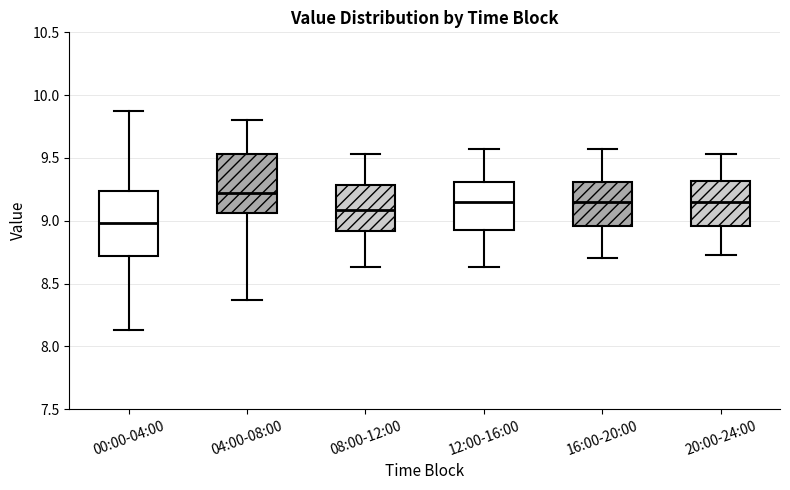

Reading left to right, transcribe this box plot: for each box, give where its median line is, the range the box spans, and where its two whiskers end, as read against the y-axis. The values are not printed on the chart, so give them approximately, as read against the axis.

00:00-04:00: median 9.00, box 8.70 to 9.25, whiskers 8.15 to 9.85
04:00-08:00: median 9.20, box 9.05 to 9.55, whiskers 8.35 to 9.80
08:00-12:00: median 9.10, box 8.90 to 9.30, whiskers 8.65 to 9.55
12:00-16:00: median 9.15, box 8.95 to 9.30, whiskers 8.65 to 9.55
16:00-20:00: median 9.15, box 8.95 to 9.30, whiskers 8.70 to 9.55
20:00-24:00: median 9.15, box 8.95 to 9.30, whiskers 8.75 to 9.55